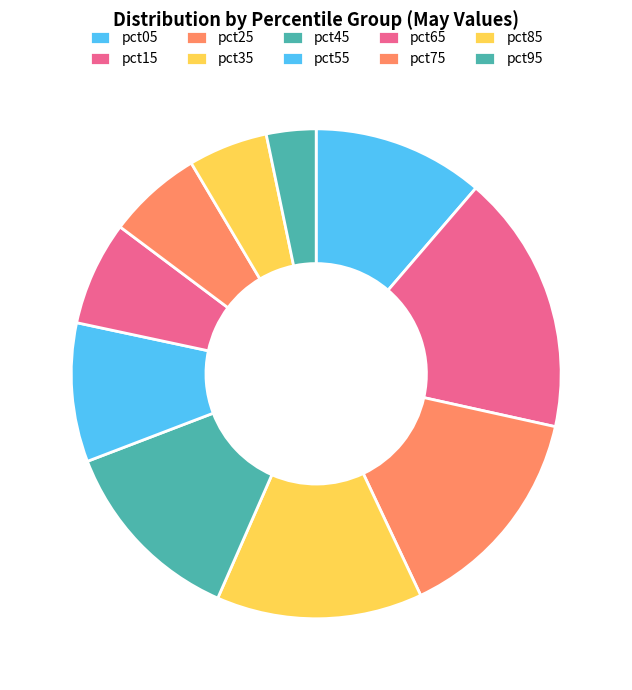

Combined, do pct75 and pct55 account for over 50%?

No